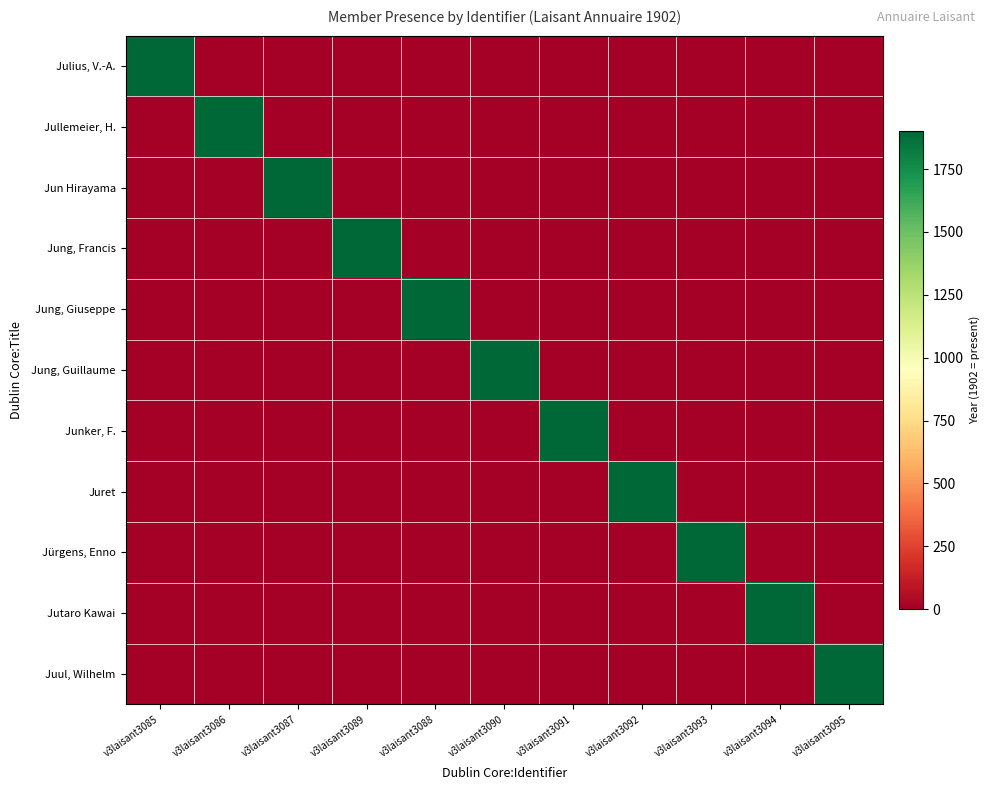

Reading left to right, extract all data points from this chart.

Julius, V.-A.: v3laisant3085=1902	v3laisant3086=0	v3laisant3087=0	v3laisant3089=0	v3laisant3088=0	v3laisant3090=0	v3laisant3091=0	v3laisant3092=0	v3laisant3093=0	v3laisant3094=0	v3laisant3095=0
Jullemeier, H.: v3laisant3085=0	v3laisant3086=1902	v3laisant3087=0	v3laisant3089=0	v3laisant3088=0	v3laisant3090=0	v3laisant3091=0	v3laisant3092=0	v3laisant3093=0	v3laisant3094=0	v3laisant3095=0
Jun Hirayama: v3laisant3085=0	v3laisant3086=0	v3laisant3087=1902	v3laisant3089=0	v3laisant3088=0	v3laisant3090=0	v3laisant3091=0	v3laisant3092=0	v3laisant3093=0	v3laisant3094=0	v3laisant3095=0
Jung, Francis: v3laisant3085=0	v3laisant3086=0	v3laisant3087=0	v3laisant3089=1902	v3laisant3088=0	v3laisant3090=0	v3laisant3091=0	v3laisant3092=0	v3laisant3093=0	v3laisant3094=0	v3laisant3095=0
Jung, Giuseppe: v3laisant3085=0	v3laisant3086=0	v3laisant3087=0	v3laisant3089=0	v3laisant3088=1902	v3laisant3090=0	v3laisant3091=0	v3laisant3092=0	v3laisant3093=0	v3laisant3094=0	v3laisant3095=0
Jung, Guillaume: v3laisant3085=0	v3laisant3086=0	v3laisant3087=0	v3laisant3089=0	v3laisant3088=0	v3laisant3090=1902	v3laisant3091=0	v3laisant3092=0	v3laisant3093=0	v3laisant3094=0	v3laisant3095=0
Junker, F.: v3laisant3085=0	v3laisant3086=0	v3laisant3087=0	v3laisant3089=0	v3laisant3088=0	v3laisant3090=0	v3laisant3091=1902	v3laisant3092=0	v3laisant3093=0	v3laisant3094=0	v3laisant3095=0
Juret: v3laisant3085=0	v3laisant3086=0	v3laisant3087=0	v3laisant3089=0	v3laisant3088=0	v3laisant3090=0	v3laisant3091=0	v3laisant3092=1902	v3laisant3093=0	v3laisant3094=0	v3laisant3095=0
Jürgens, Enno: v3laisant3085=0	v3laisant3086=0	v3laisant3087=0	v3laisant3089=0	v3laisant3088=0	v3laisant3090=0	v3laisant3091=0	v3laisant3092=0	v3laisant3093=1902	v3laisant3094=0	v3laisant3095=0
Jutaro Kawai: v3laisant3085=0	v3laisant3086=0	v3laisant3087=0	v3laisant3089=0	v3laisant3088=0	v3laisant3090=0	v3laisant3091=0	v3laisant3092=0	v3laisant3093=0	v3laisant3094=1902	v3laisant3095=0
Juul, Wilhelm: v3laisant3085=0	v3laisant3086=0	v3laisant3087=0	v3laisant3089=0	v3laisant3088=0	v3laisant3090=0	v3laisant3091=0	v3laisant3092=0	v3laisant3093=0	v3laisant3094=0	v3laisant3095=1902